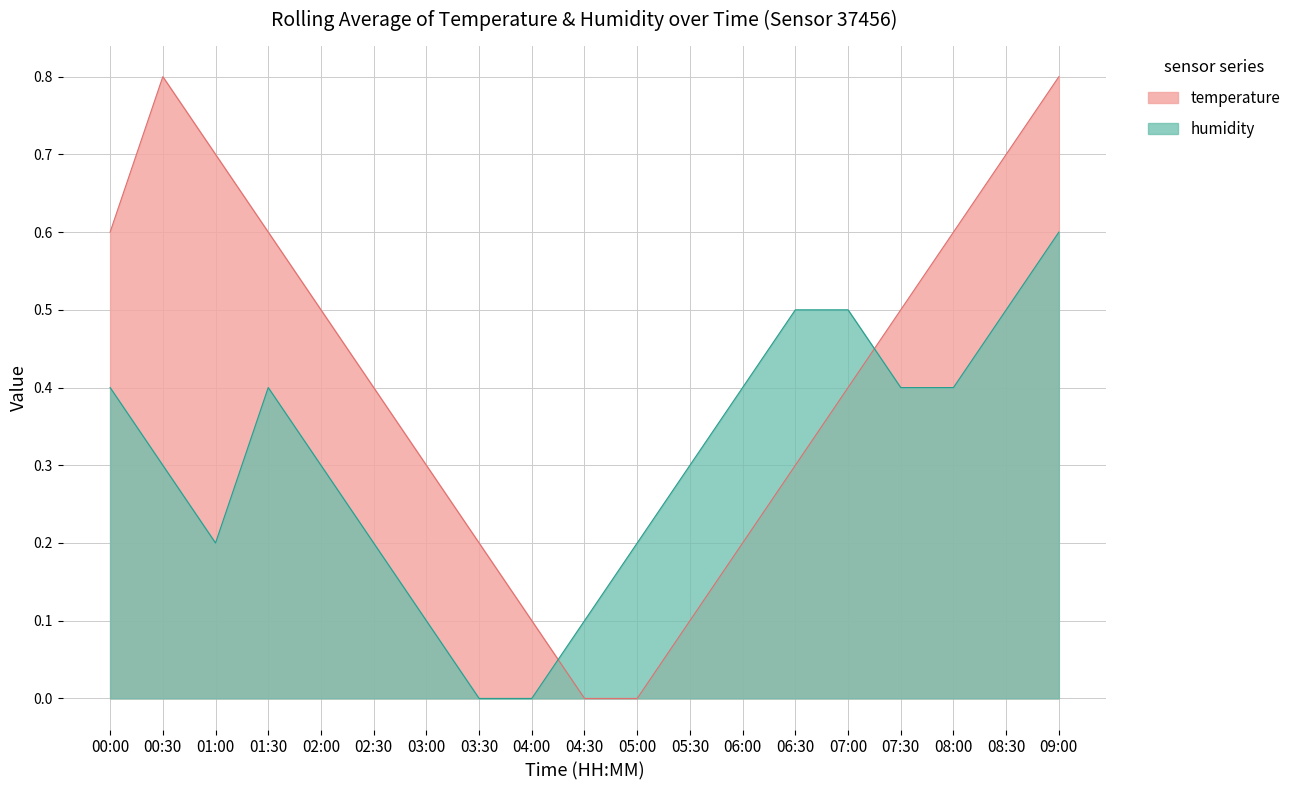

Where is humidity nearest to the value 0?

03:30